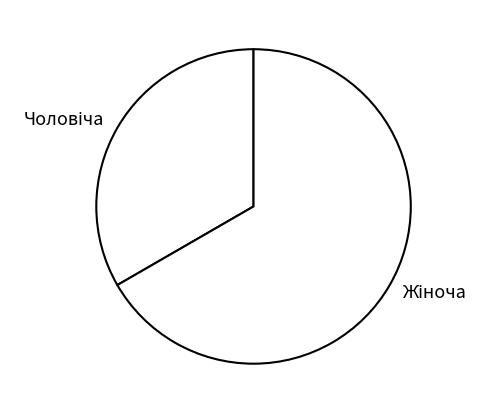

Is there any slice that represents more than half of the pie?

Yes